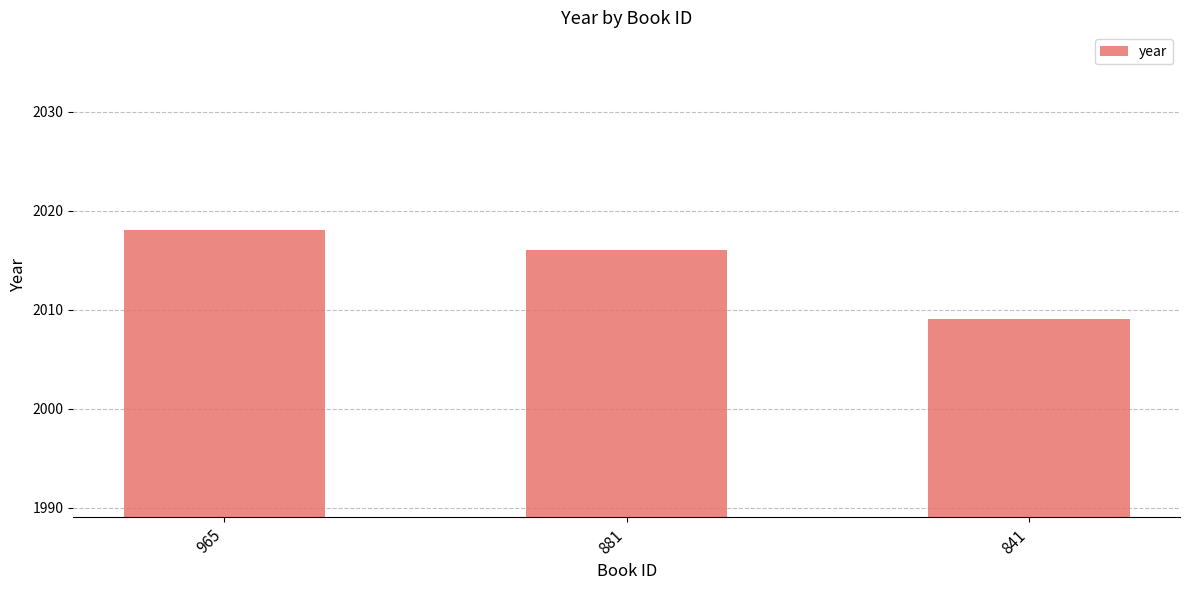

List the labels in order of value, largest first.

965, 881, 841